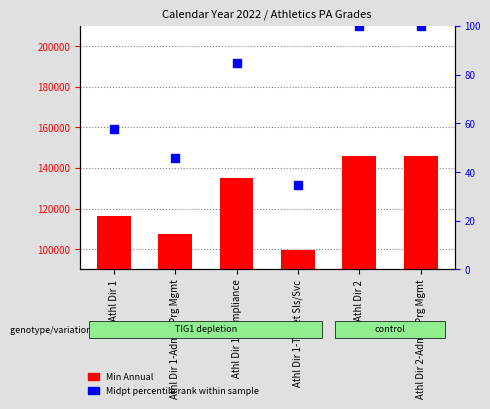

What is the total value across all series at Athl Dir 1-Compliance?

135288.3